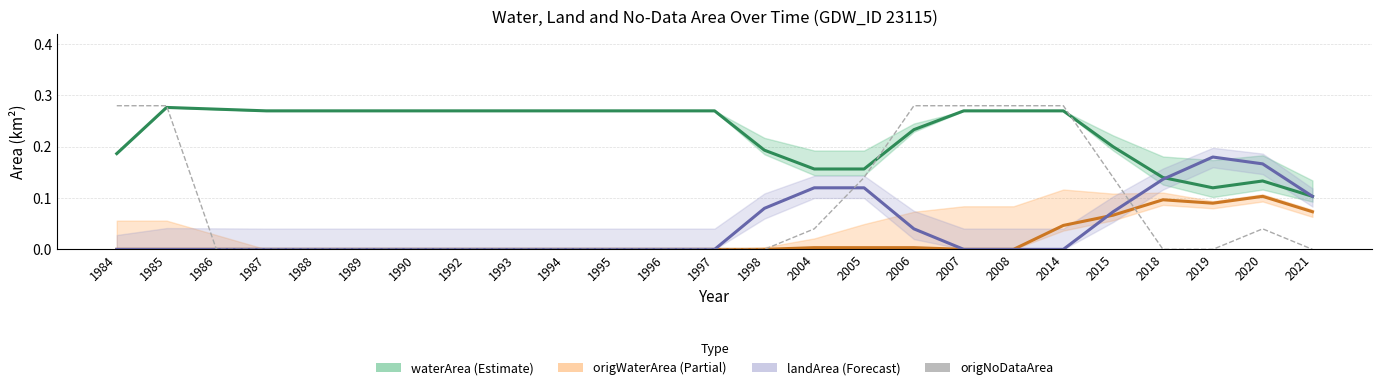

True or false: landArea has a value of 0.1 at 2015.

False